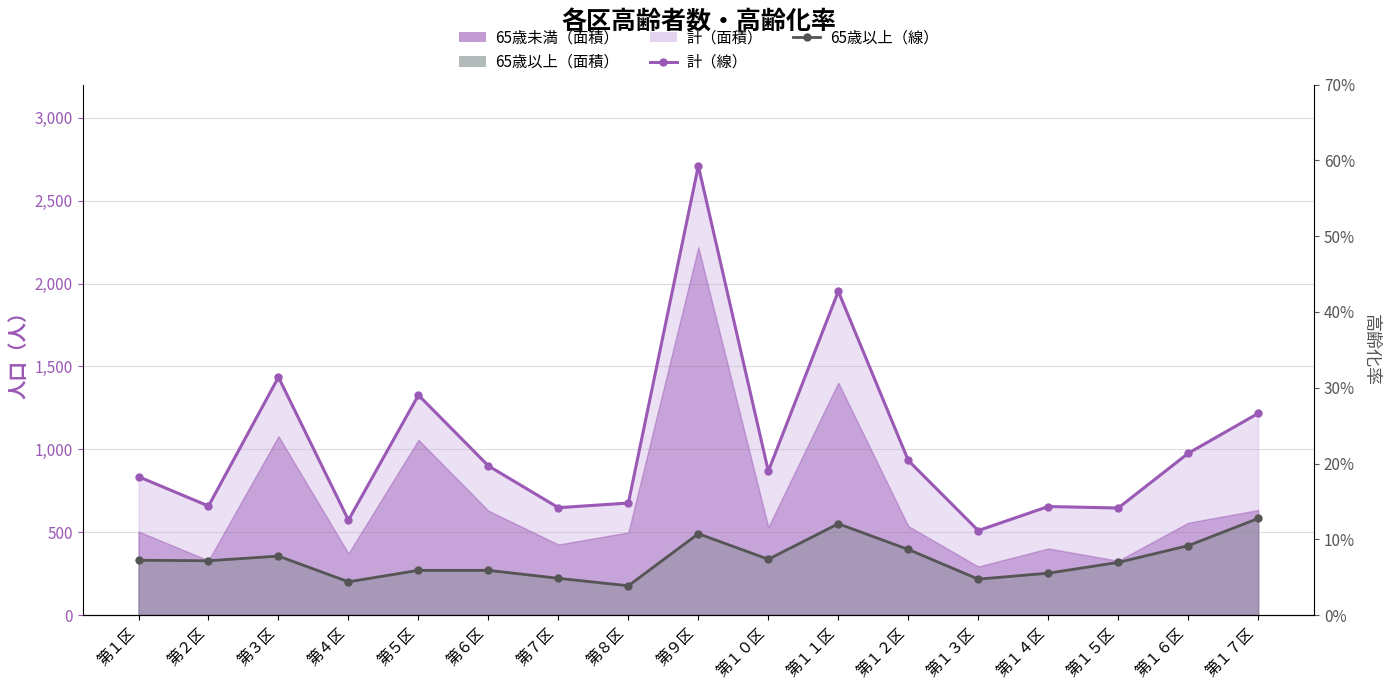

Where is the first local minimum for 65歳以上?

第２区